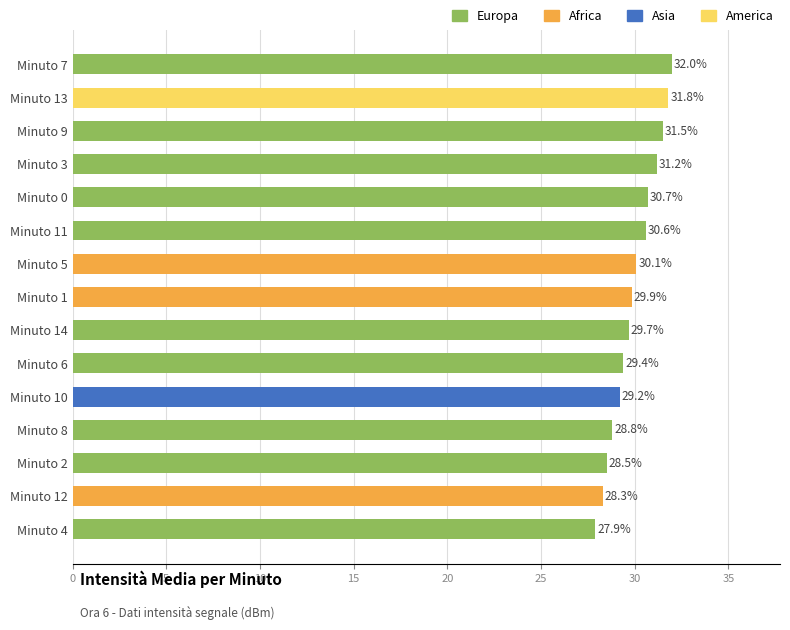

Reading top to bottom, extract all data points from this chart.

32.0	31.8	31.5	31.2	30.7	30.6	30.1	29.9	29.7	29.4	29.2	28.8	28.5	28.3	27.9